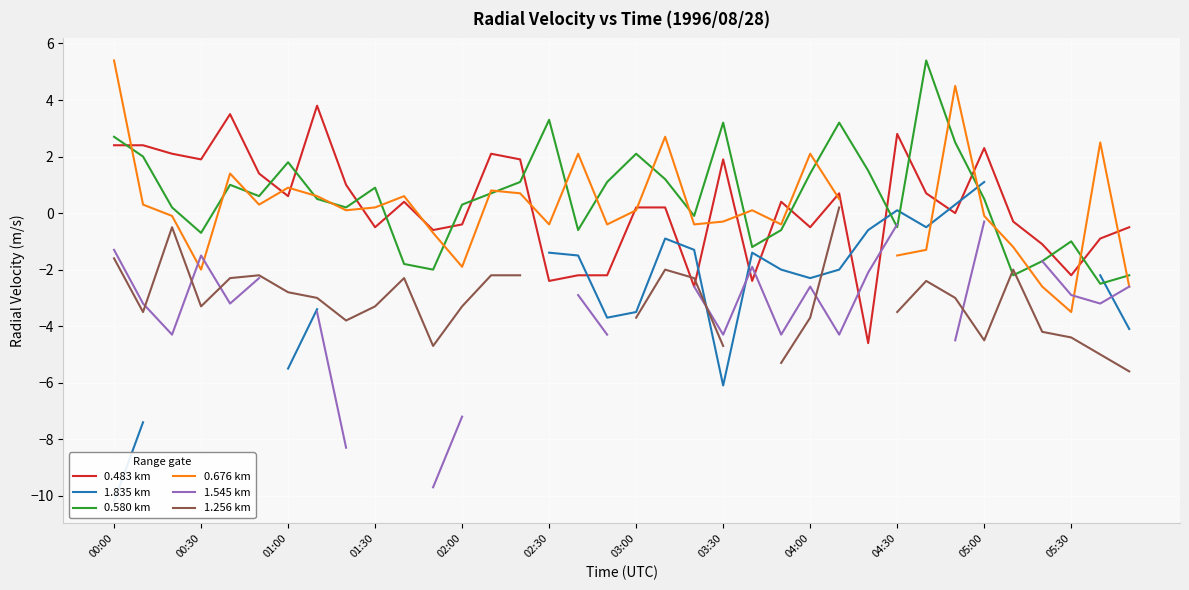

Is the value of 0.580 km at 05:00 greater than the value of 0.483 km at 01:30?

Yes